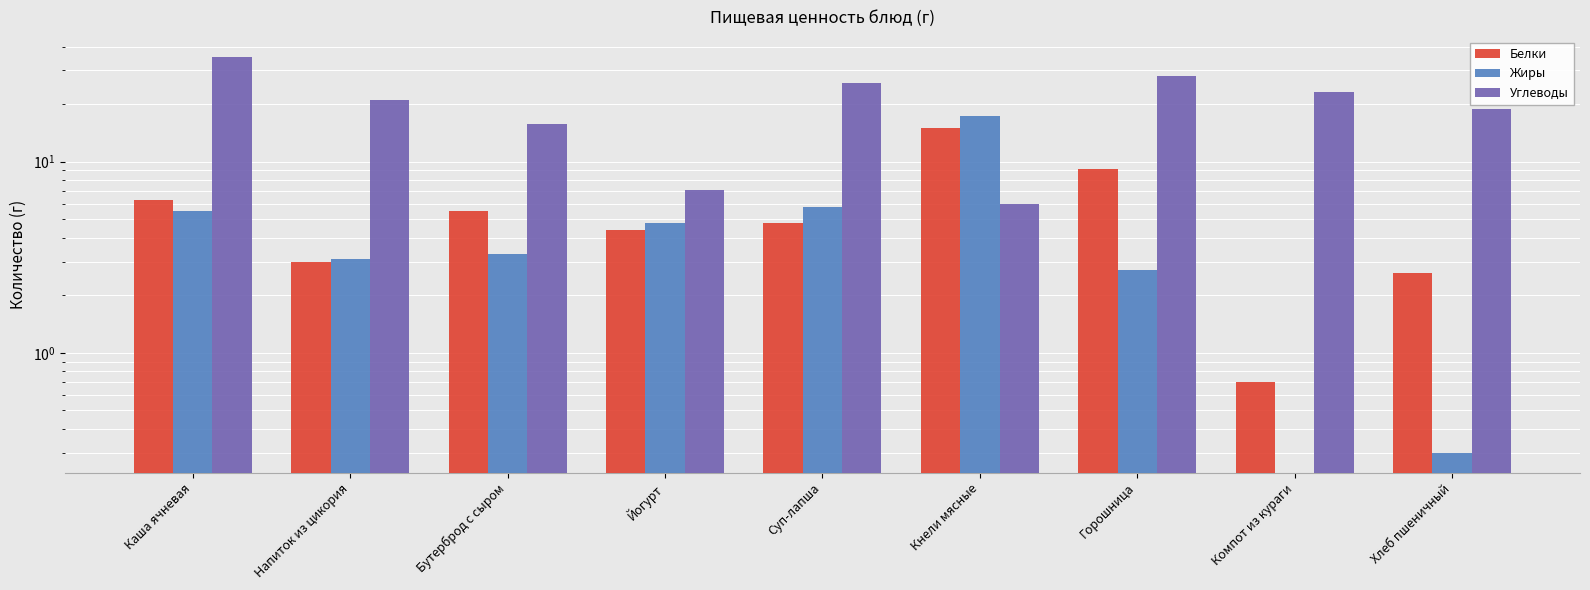

Rank the series by their maximum value, from highest to lowest.

Углеводы, Жиры, Белки